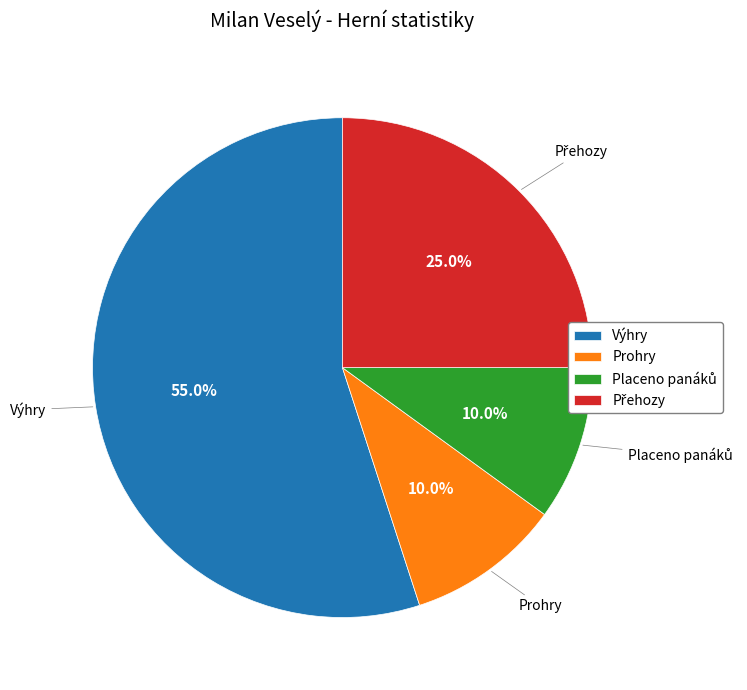

To the nearest percent, what is the difference between the largest and smallest slice percentages?

45%